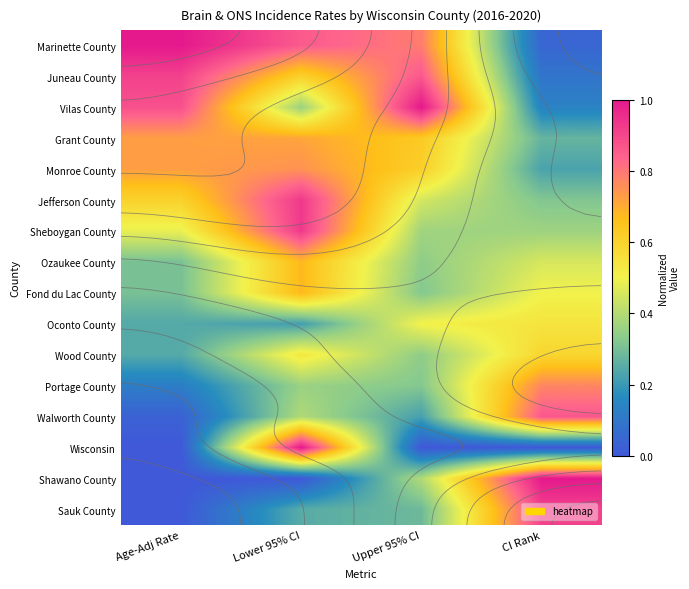

What is the difference between the maximum and second lowest values in the Juneau County series?

0.3